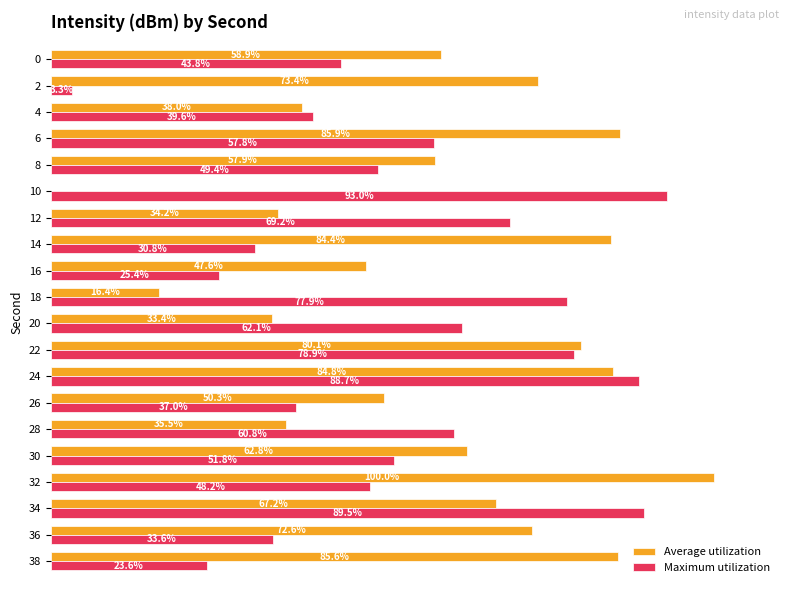

Which series has the largest total across all categories?

Average utilization